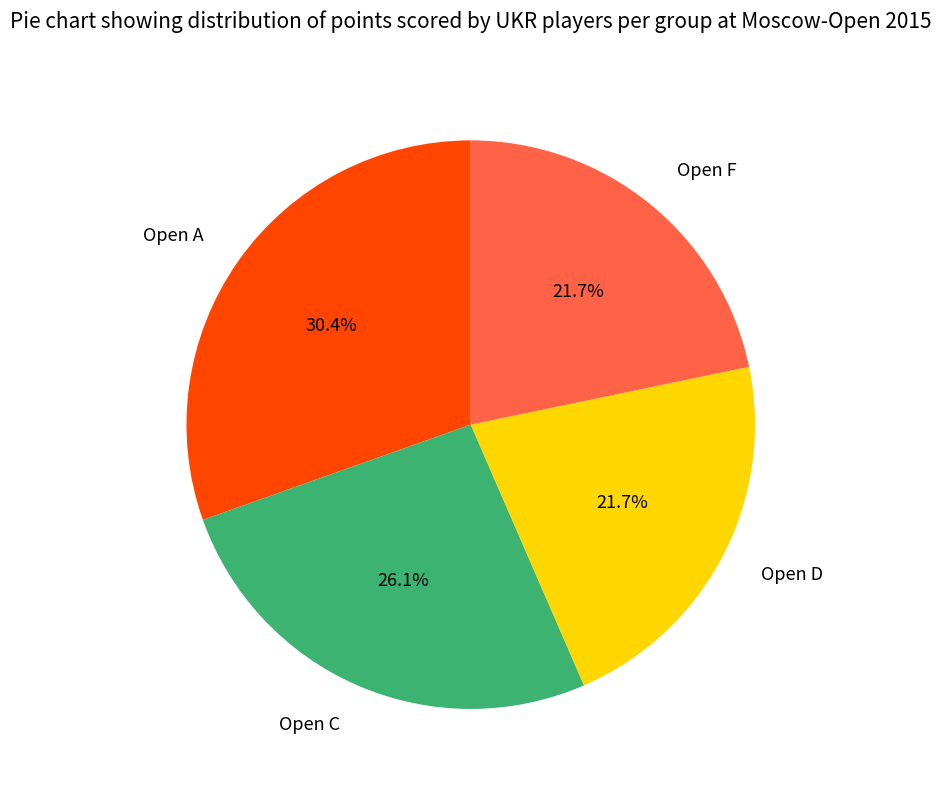

True or false: Open F accounts for 35% of the total.

False